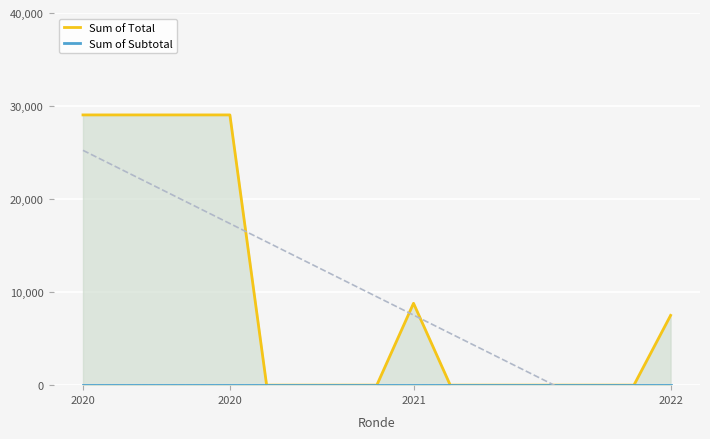

True or false: Sum of Subtotal and Sum of Total intersect in this chart.

False